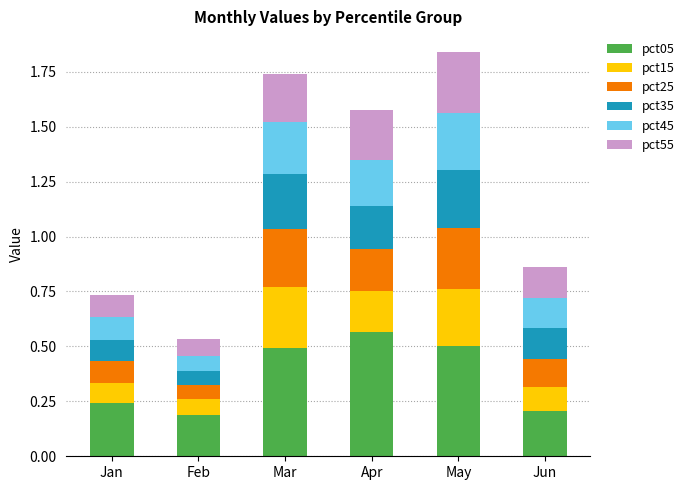

True or false: pct05 has a value of 0.5 at Mar.

True